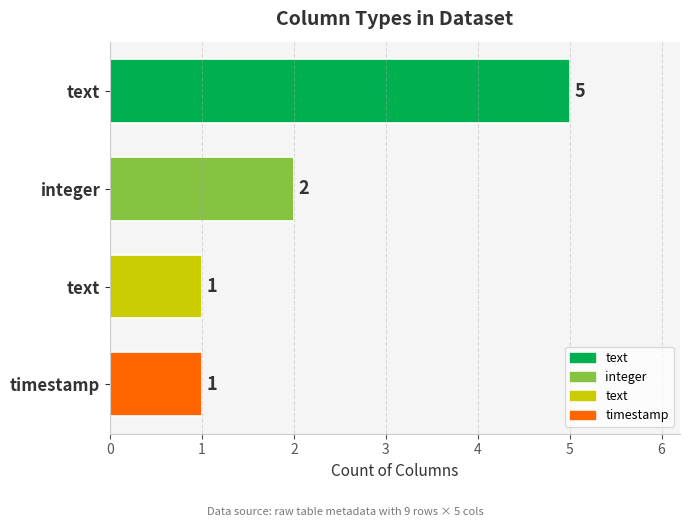

What is the smallest value displayed?

1